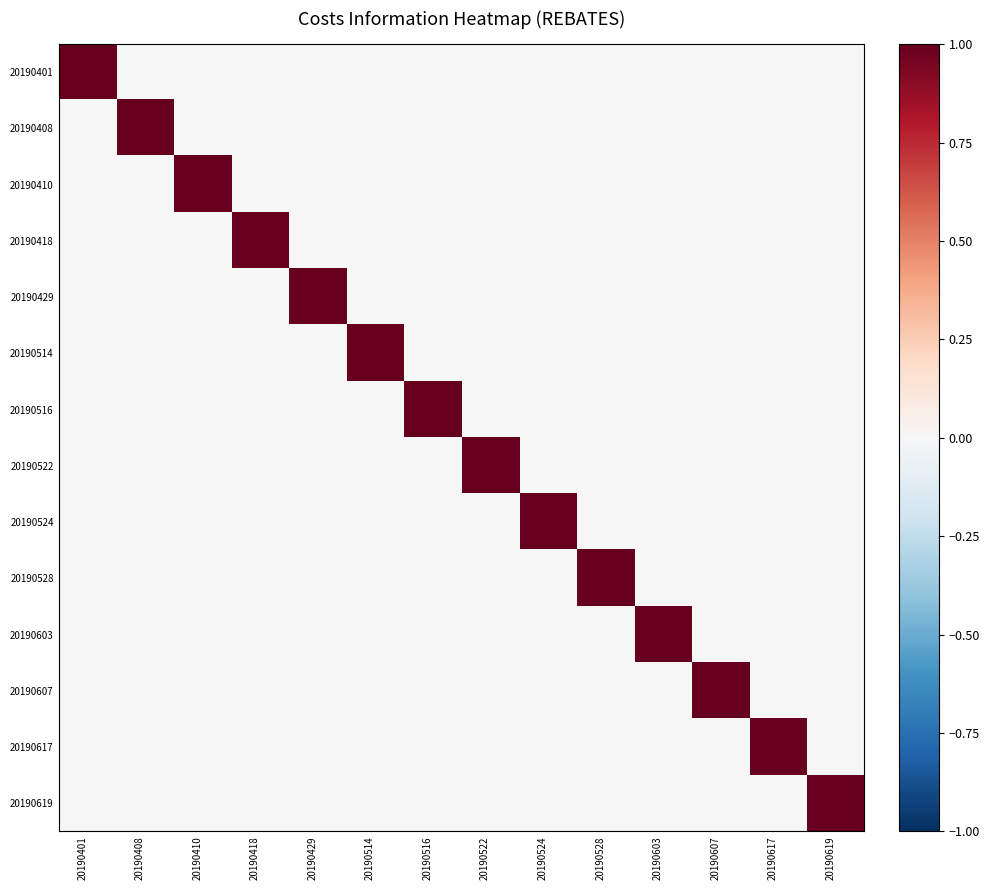

Reading left to right, list all the values displayed in this chart.

20190401: 20190401=1	20190408=0	20190410=0	20190418=0	20190429=0	20190514=0	20190516=0	20190522=0	20190524=0	20190528=0	20190603=0	20190607=0	20190617=0	20190619=0
20190408: 20190401=0	20190408=1	20190410=0	20190418=0	20190429=0	20190514=0	20190516=0	20190522=0	20190524=0	20190528=0	20190603=0	20190607=0	20190617=0	20190619=0
20190410: 20190401=0	20190408=0	20190410=1	20190418=0	20190429=0	20190514=0	20190516=0	20190522=0	20190524=0	20190528=0	20190603=0	20190607=0	20190617=0	20190619=0
20190418: 20190401=0	20190408=0	20190410=0	20190418=1	20190429=0	20190514=0	20190516=0	20190522=0	20190524=0	20190528=0	20190603=0	20190607=0	20190617=0	20190619=0
20190429: 20190401=0	20190408=0	20190410=0	20190418=0	20190429=1	20190514=0	20190516=0	20190522=0	20190524=0	20190528=0	20190603=0	20190607=0	20190617=0	20190619=0
20190514: 20190401=0	20190408=0	20190410=0	20190418=0	20190429=0	20190514=1	20190516=0	20190522=0	20190524=0	20190528=0	20190603=0	20190607=0	20190617=0	20190619=0
20190516: 20190401=0	20190408=0	20190410=0	20190418=0	20190429=0	20190514=0	20190516=1	20190522=0	20190524=0	20190528=0	20190603=0	20190607=0	20190617=0	20190619=0
20190522: 20190401=0	20190408=0	20190410=0	20190418=0	20190429=0	20190514=0	20190516=0	20190522=1	20190524=0	20190528=0	20190603=0	20190607=0	20190617=0	20190619=0
20190524: 20190401=0	20190408=0	20190410=0	20190418=0	20190429=0	20190514=0	20190516=0	20190522=0	20190524=1	20190528=0	20190603=0	20190607=0	20190617=0	20190619=0
20190528: 20190401=0	20190408=0	20190410=0	20190418=0	20190429=0	20190514=0	20190516=0	20190522=0	20190524=0	20190528=1	20190603=0	20190607=0	20190617=0	20190619=0
20190603: 20190401=0	20190408=0	20190410=0	20190418=0	20190429=0	20190514=0	20190516=0	20190522=0	20190524=0	20190528=0	20190603=1	20190607=0	20190617=0	20190619=0
20190607: 20190401=0	20190408=0	20190410=0	20190418=0	20190429=0	20190514=0	20190516=0	20190522=0	20190524=0	20190528=0	20190603=0	20190607=1	20190617=0	20190619=0
20190617: 20190401=0	20190408=0	20190410=0	20190418=0	20190429=0	20190514=0	20190516=0	20190522=0	20190524=0	20190528=0	20190603=0	20190607=0	20190617=1	20190619=0
20190619: 20190401=0	20190408=0	20190410=0	20190418=0	20190429=0	20190514=0	20190516=0	20190522=0	20190524=0	20190528=0	20190603=0	20190607=0	20190617=0	20190619=1